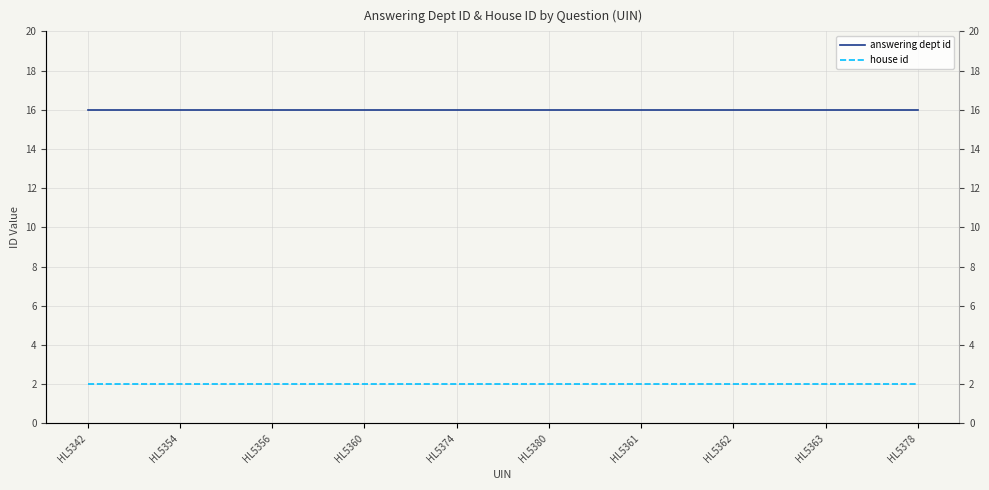

Is it true that answering dept id equals 16 at HL5380?

True